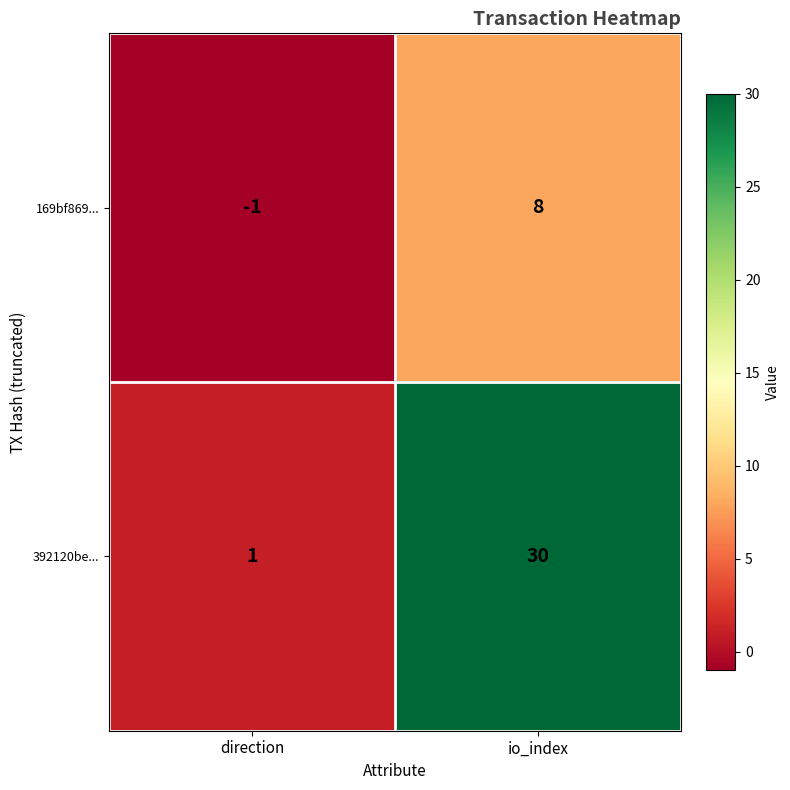

At which category is the sum across all series the highest?

io_index